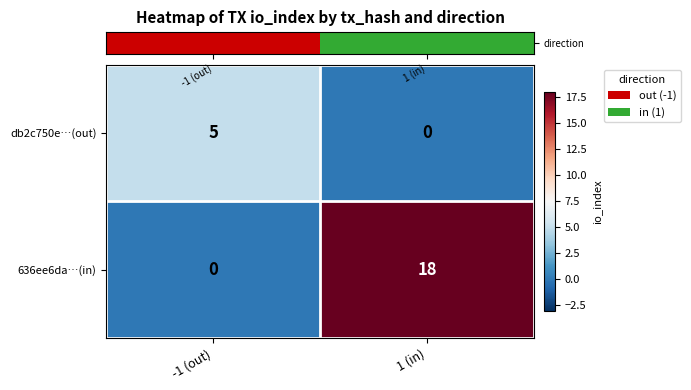

True or false: db2c750e…(out) has a value of 5 at -1 (out).

True